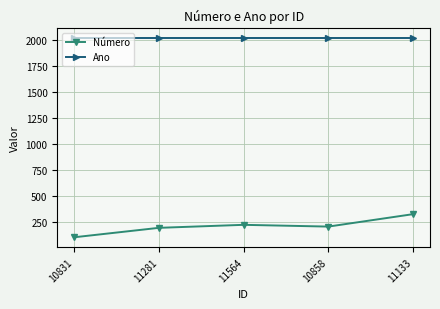

What is the smallest value displayed?

99